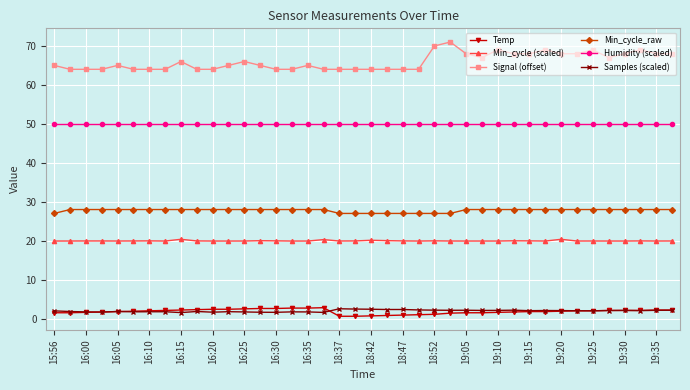

How many lines are shown in the chart?

6